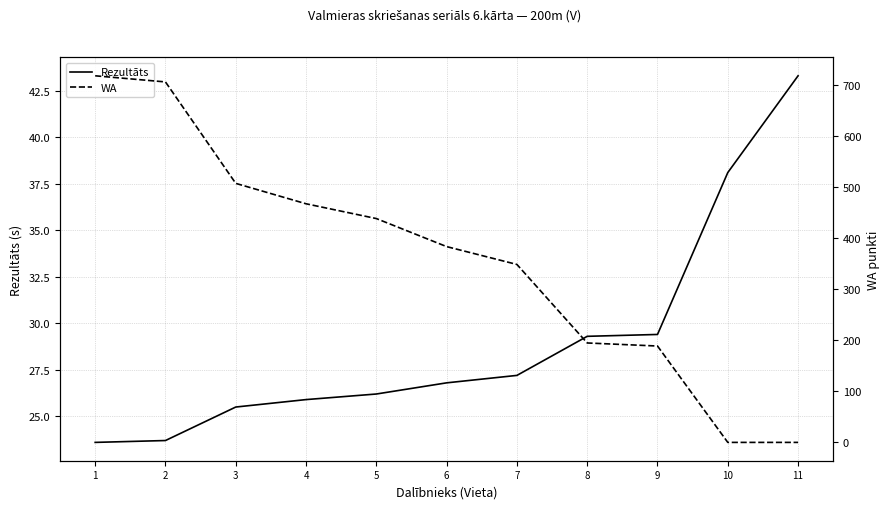

What is the approximate value of WA at 6?

384.0